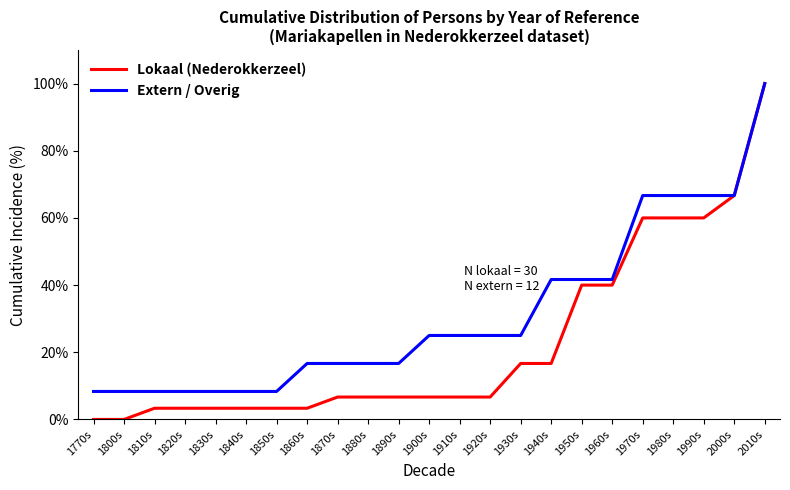

What position from the right is 1920s?

10